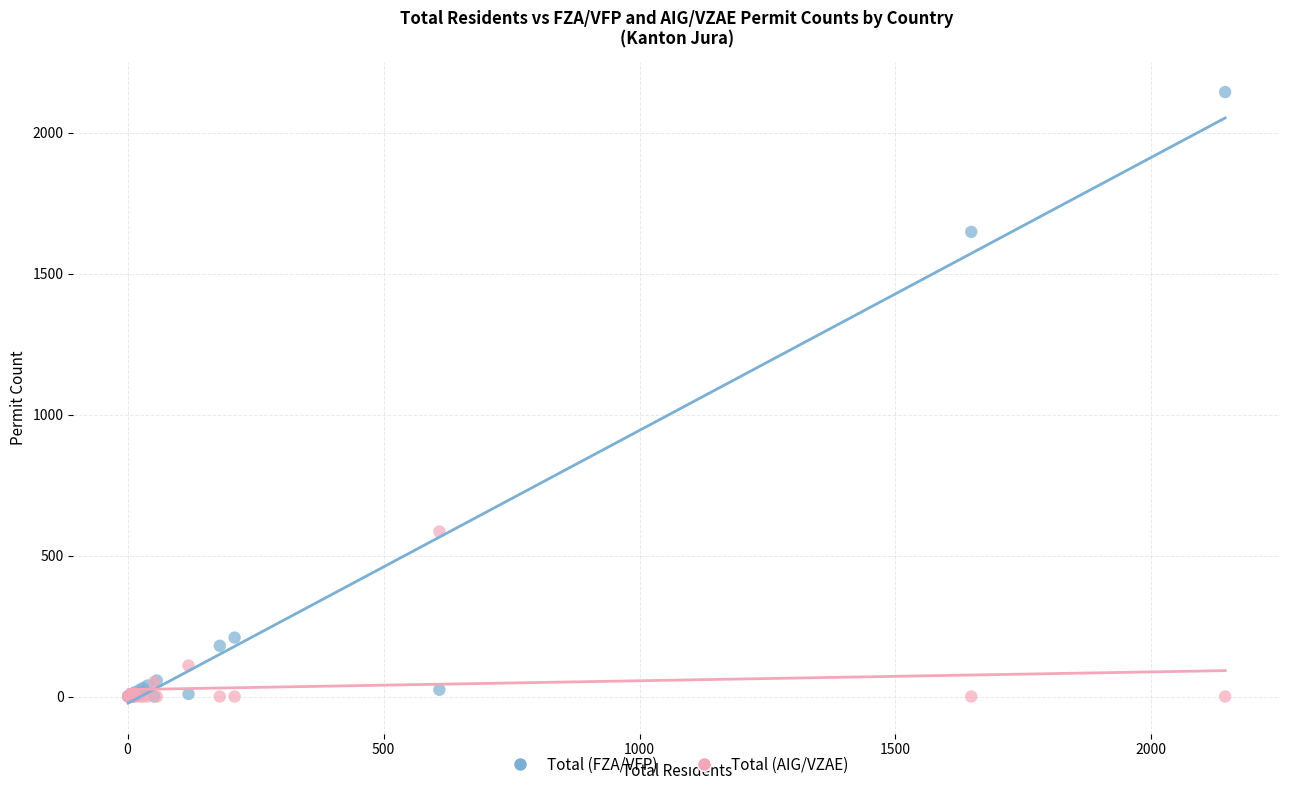

Which series reaches the maximum Y coordinate?

Total (FZA/VFP)